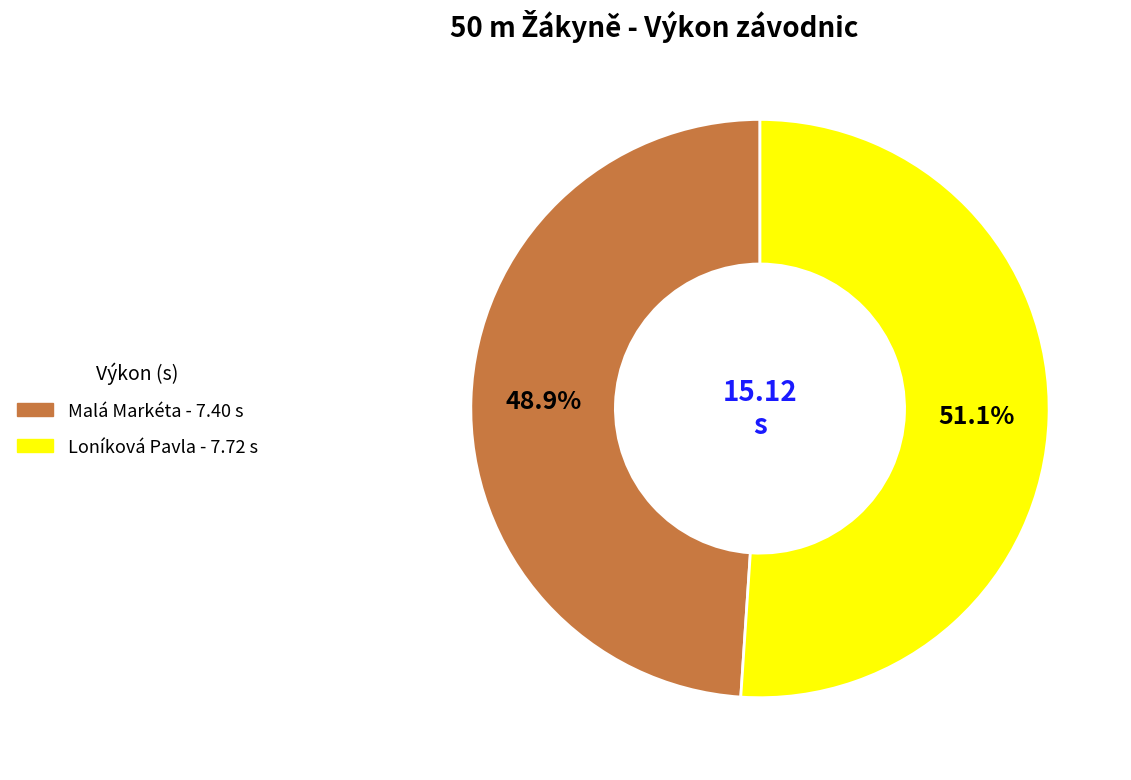

Is the sum of Malá Markéta and Loníková Pavla greater than half?

Yes